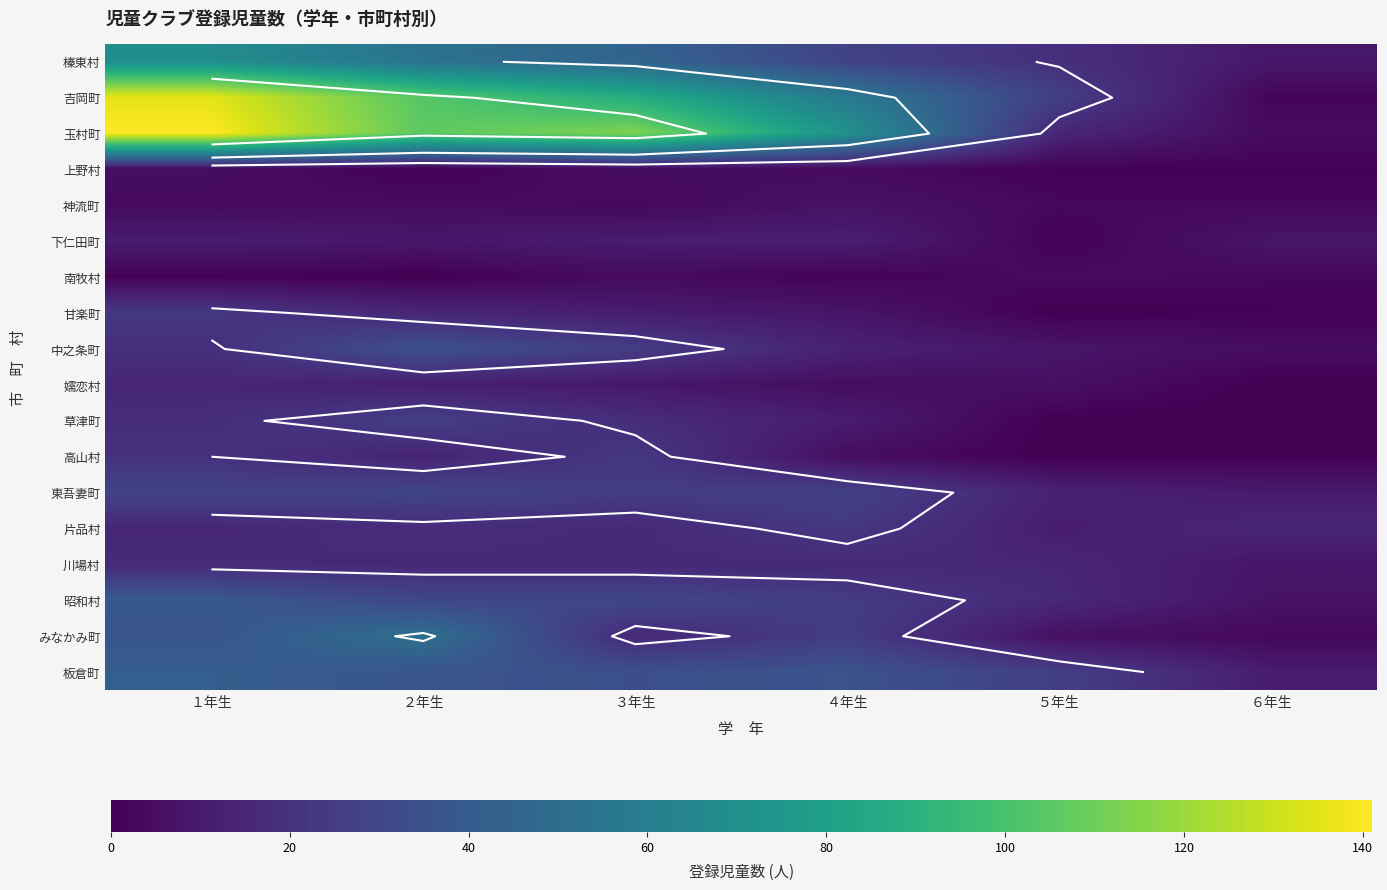

At ５年生, list the series in order from largest to smallest.

吉岡町, 板倉町, 榛東村, 昭和村, 玉村町, 川場村, 東吾妻町, 片品村, 中之条町, 嬬恋村, みなかみ町, 南牧村, 神流町, 上野村, 下仁田町, 甘楽町, 草津町, 高山村